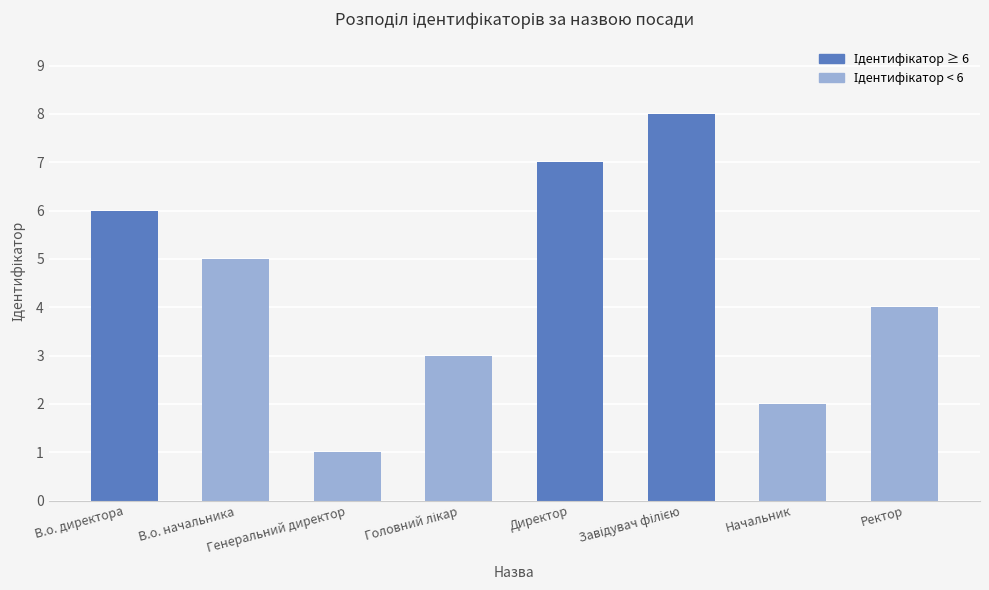

Between Начальник and В.о. директора, which is larger?

В.о. директора